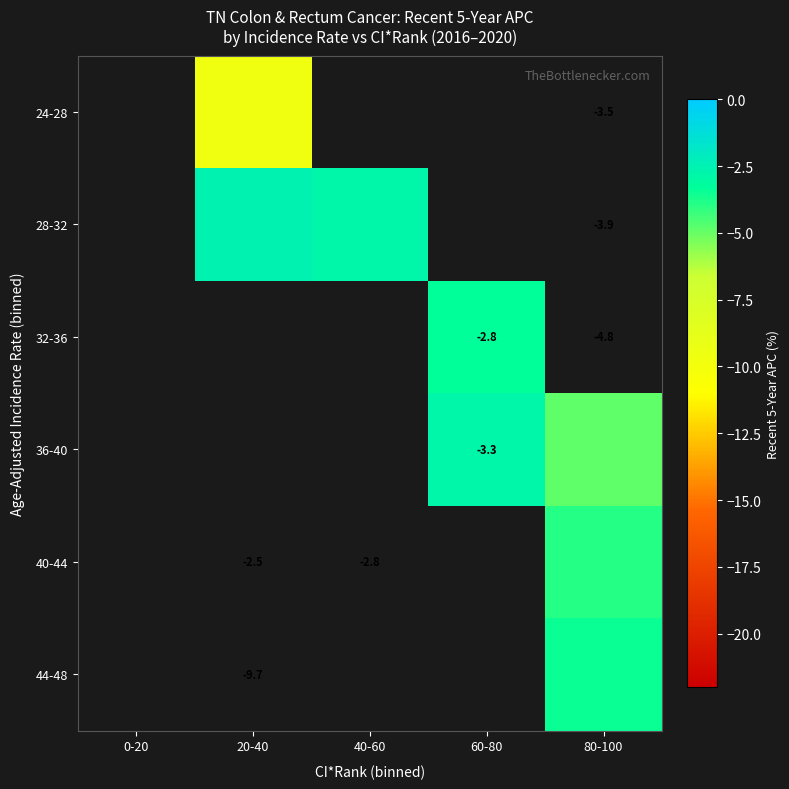

Is it true that 36-40 equals -4.8 at 80-100?

True